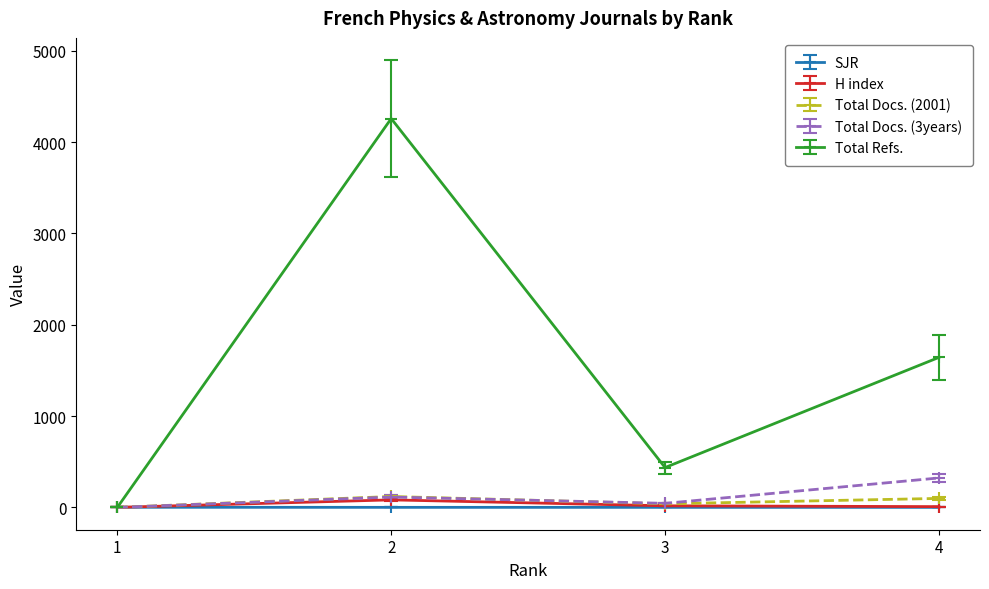

Between 3 and 4, which series saw the biggest shift?

Total Refs.